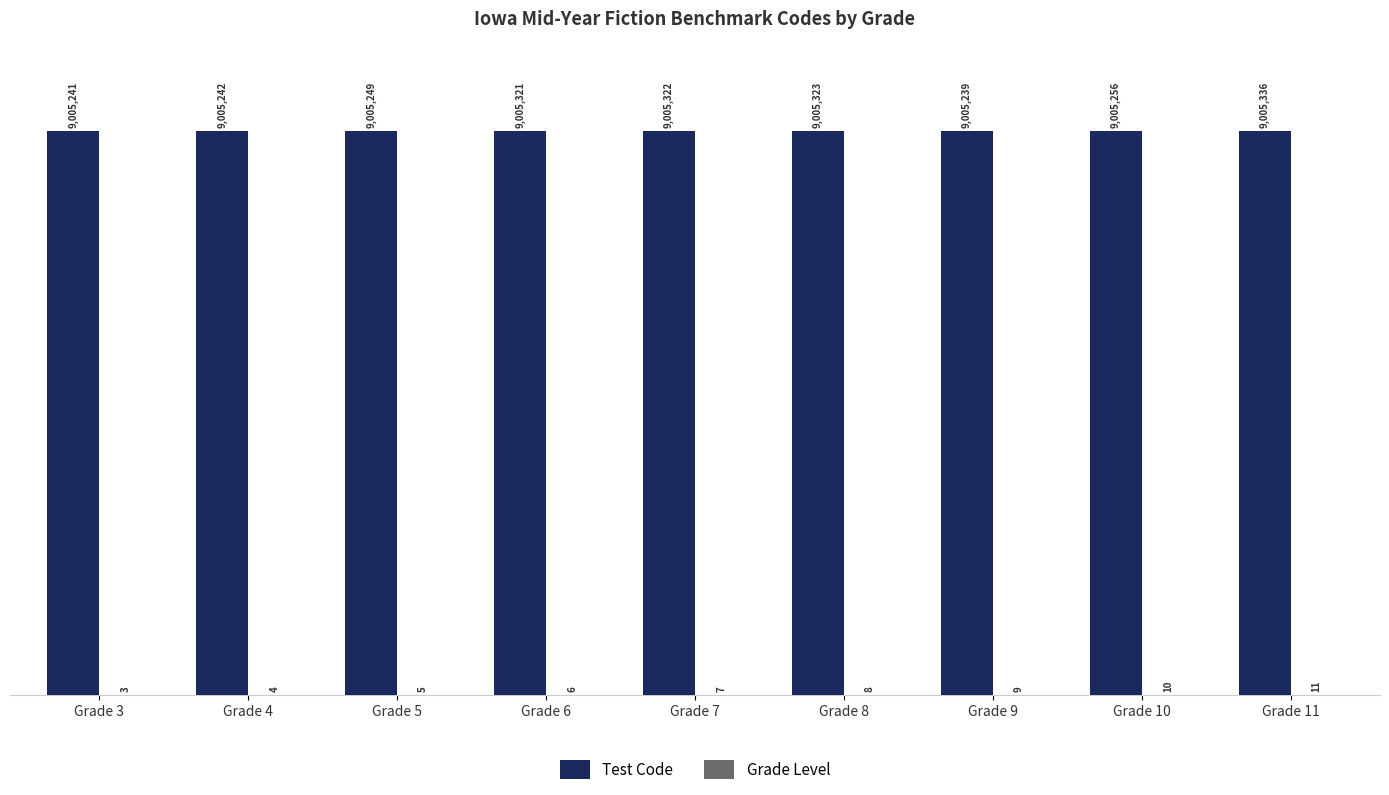

What is the spread (max minus min) of values at Grade 9?

9005230